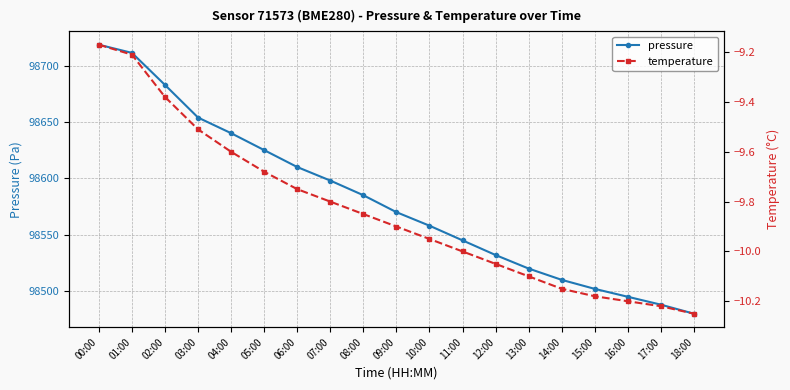

What is the difference between the temperature values at 12:00 and 10:00?

0.1